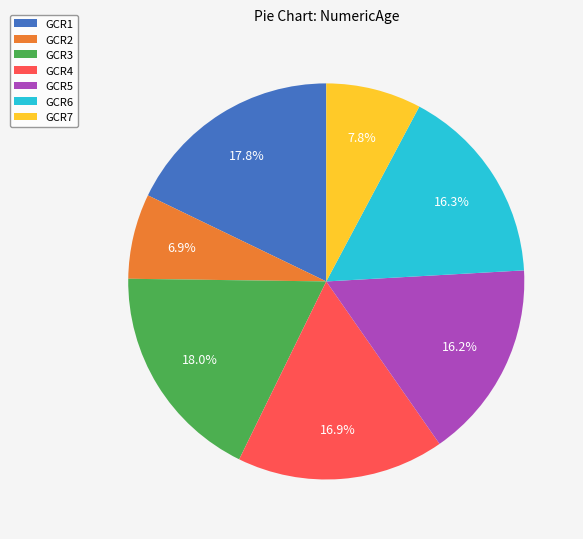

Is it true that GCR6 is 16% of the pie?

True